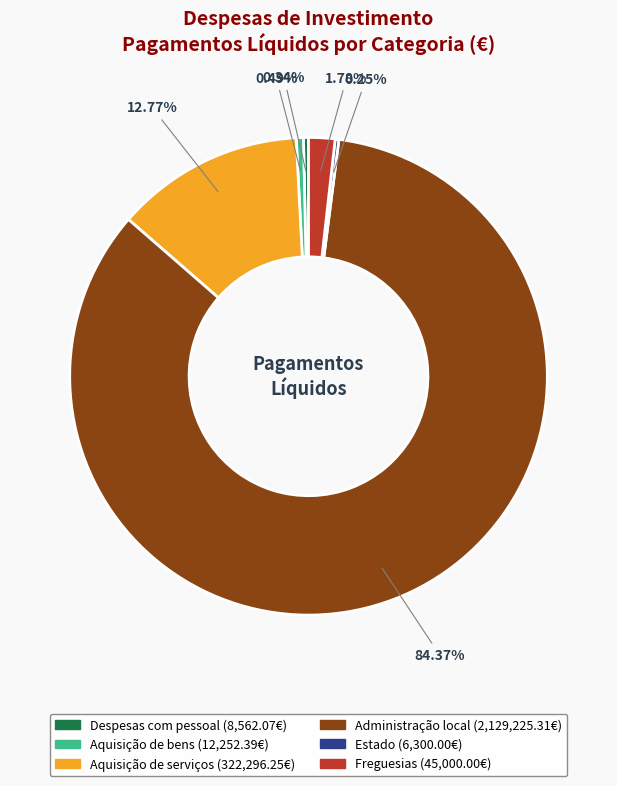

What is the largest slice in the pie chart?

Administração local